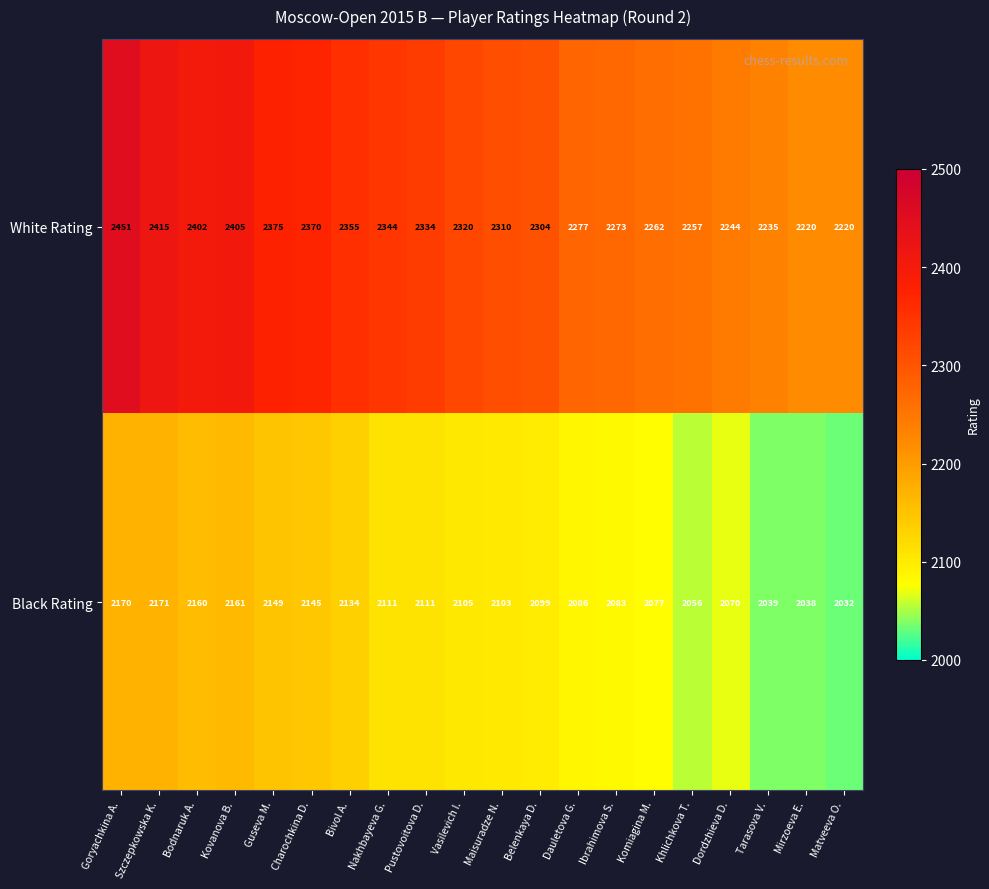

How many categories are shown in the chart?

20